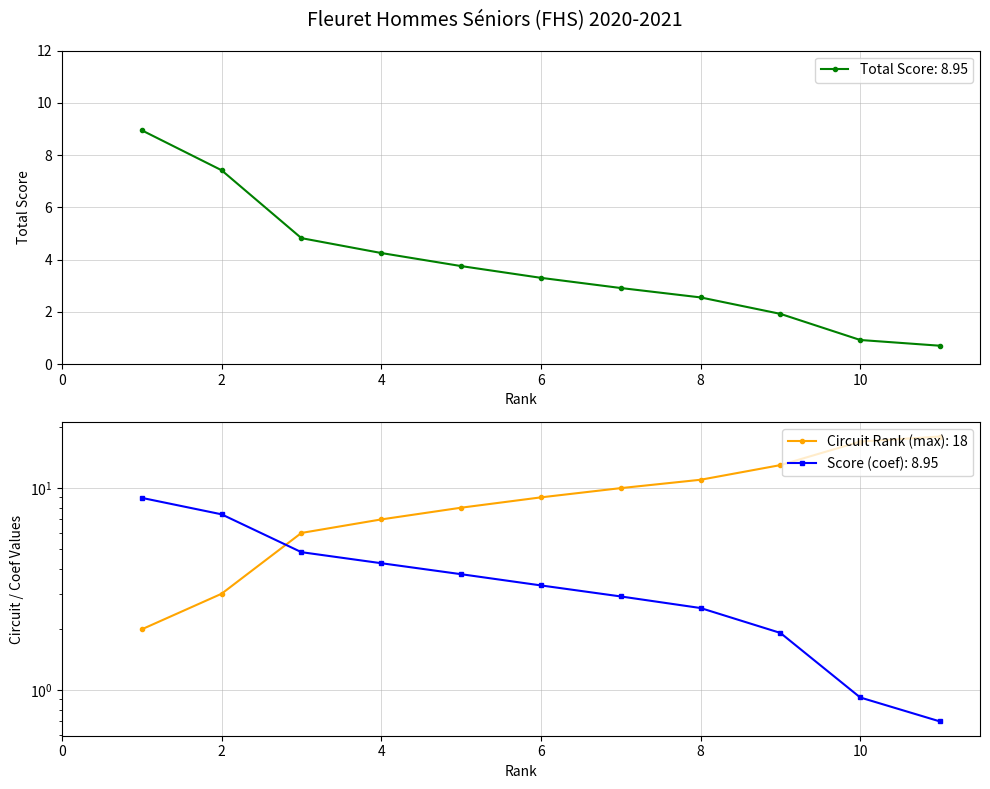

Reading left to right, list all the values displayed in this chart.

8.9	7.4	4.8	4.2	3.8	3.3	2.9	2.5	1.9	0.9	0.7